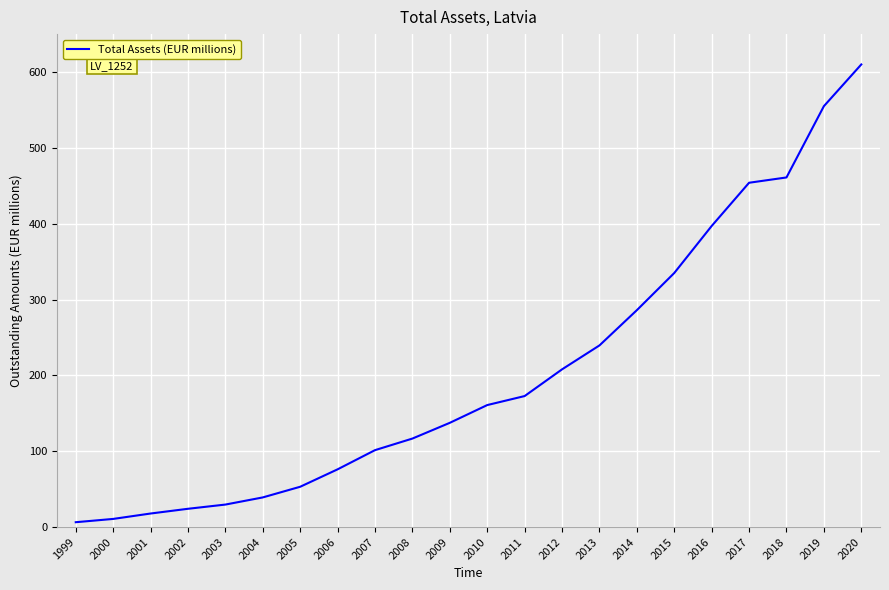

Reading right to left, extract all data points from this chart.

610.0	555.0	461.0	454.0	397.0	335.0	286.0	239.5	208.0	172.7	160.9	137.4	116.7	101.4	76.1	53.1	39.1	29.7	24.1	17.9	10.7	6.4